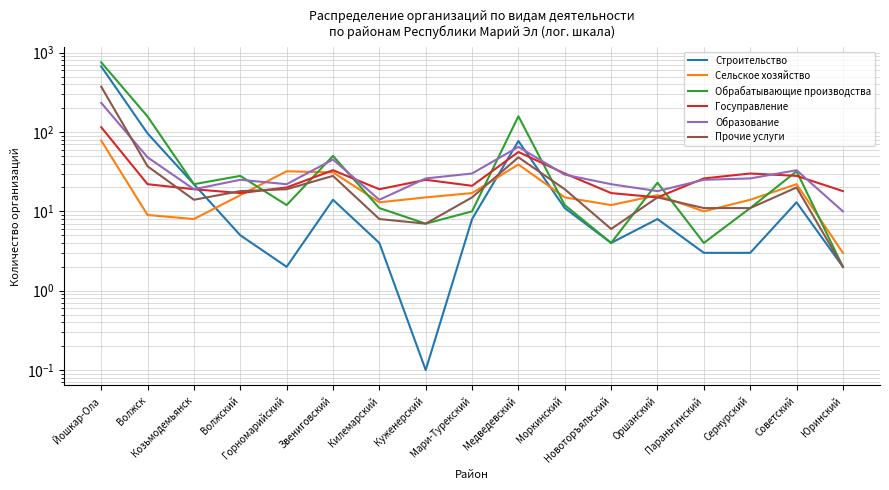

The value of Сельское хозяйство at Новоторъяльский is 18.6. True or false?

False